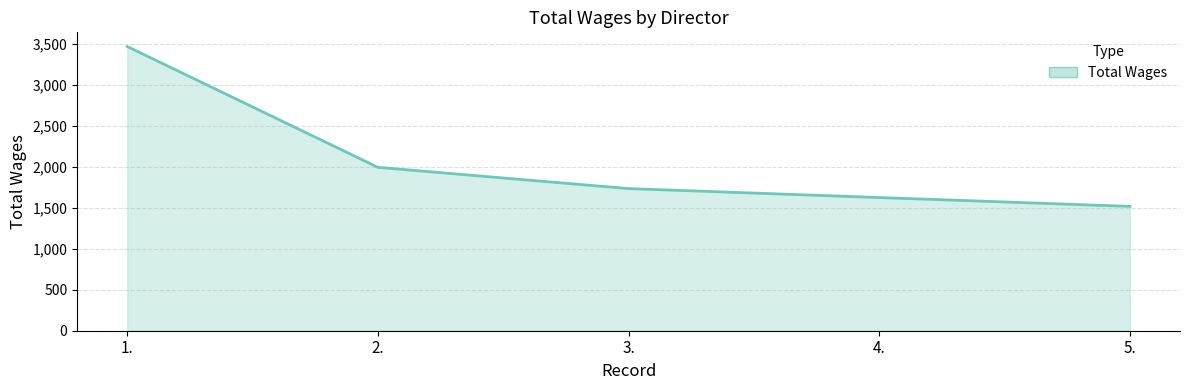

How many lines are shown in the chart?

1